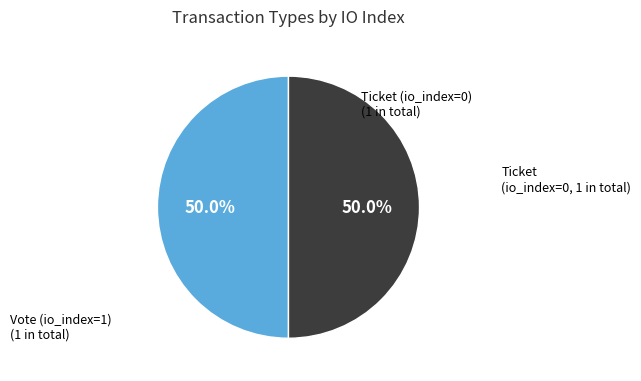

How many slices are in this pie chart?

2